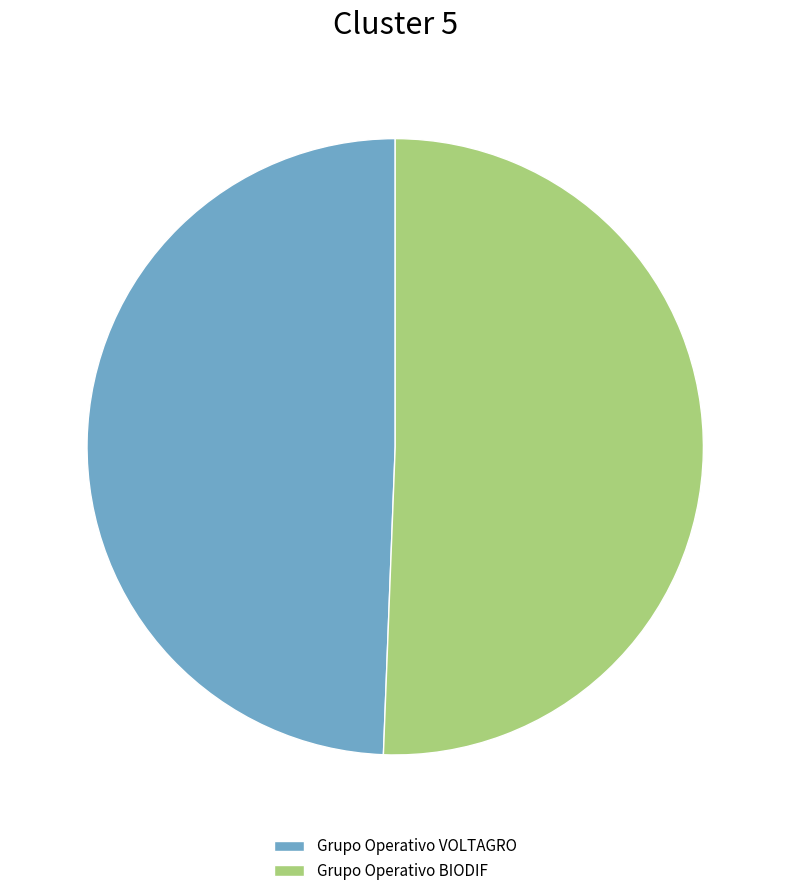

What is the ratio of the value at Grupo Operativo BIODIF to the value at Grupo Operativo VOLTAGRO?

1.0